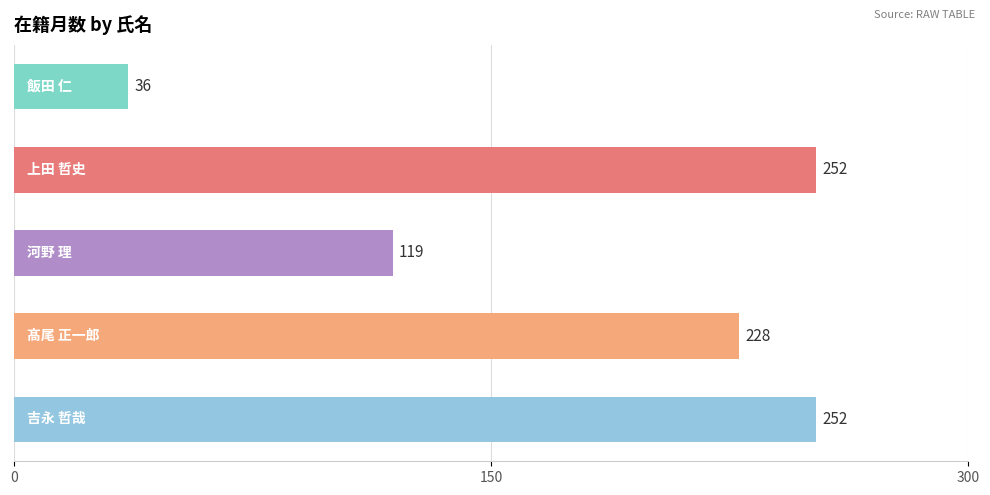

What is the value of the 5th bar from the top?

252